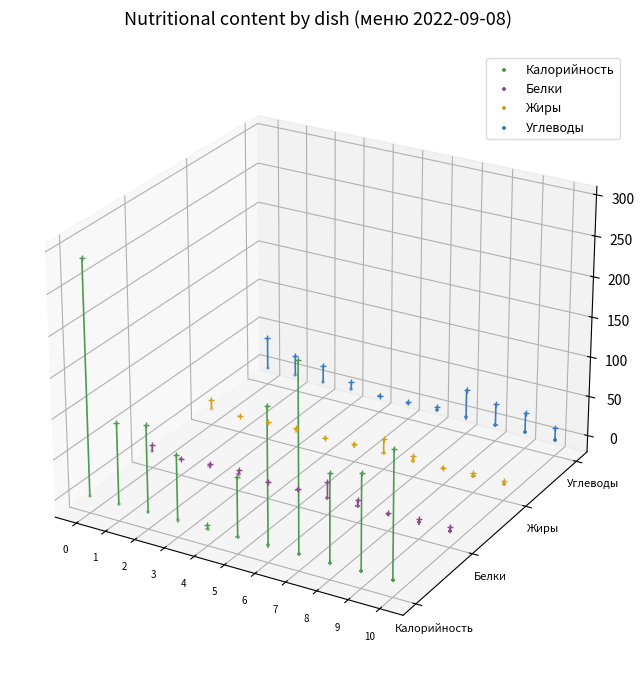

Is the value of Белки at 0 greater than the value of Жиры at 4?

No